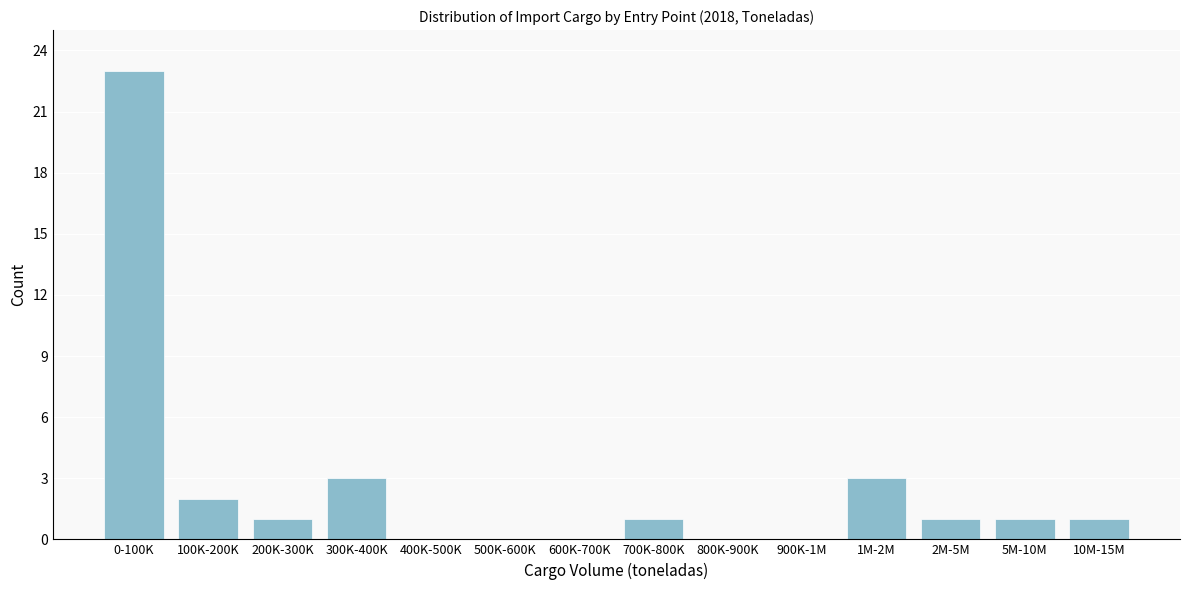

Reading left to right, list all the values displayed in this chart.

0-100K=23	100K-200K=2	200K-300K=1	300K-400K=3	400K-500K=0	500K-600K=0	600K-700K=0	700K-800K=1	800K-900K=0	900K-1M=0	1M-2M=3	2M-5M=1	5M-10M=1	10M-15M=1